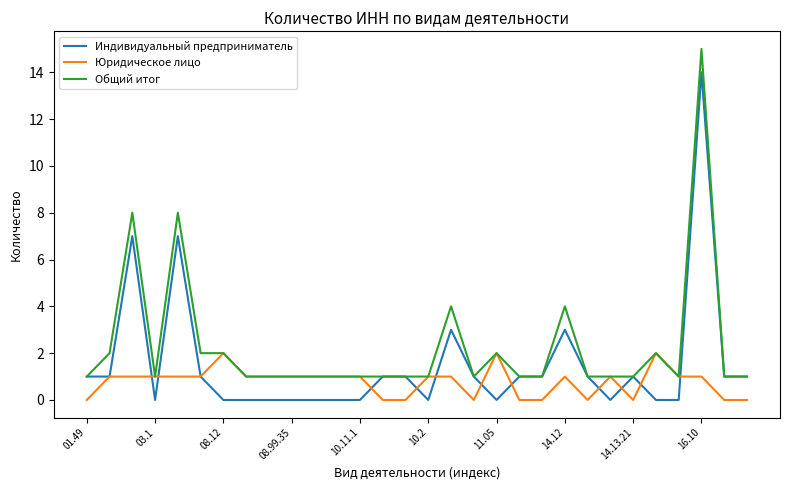

What is the greatest value displayed?

15